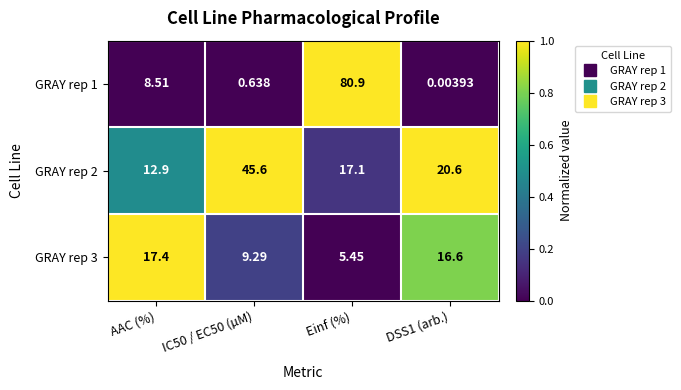

At which label does GRAY rep 2 reach its minimum?

AAC (%)